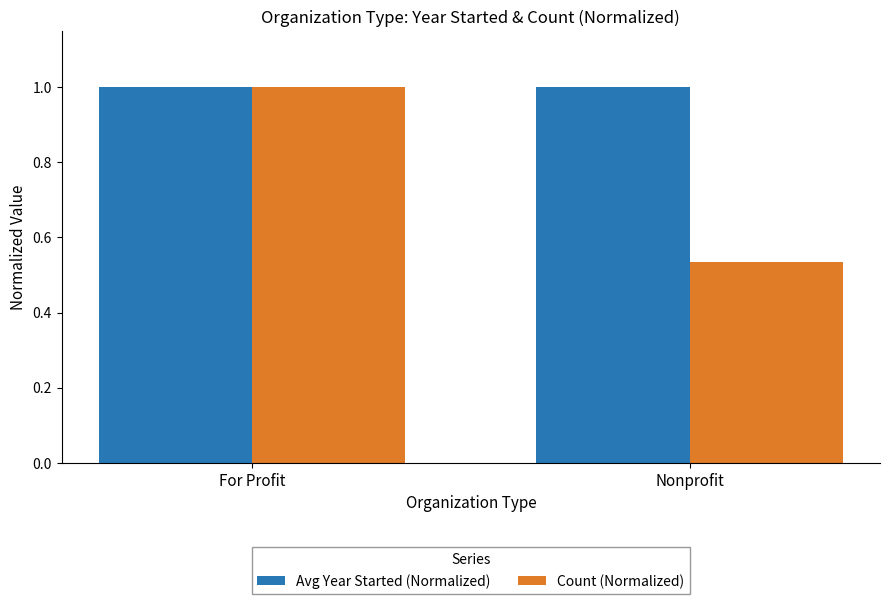

The Avg Year Started (Normalized) series shows 1.6 at For Profit. True or false?

False